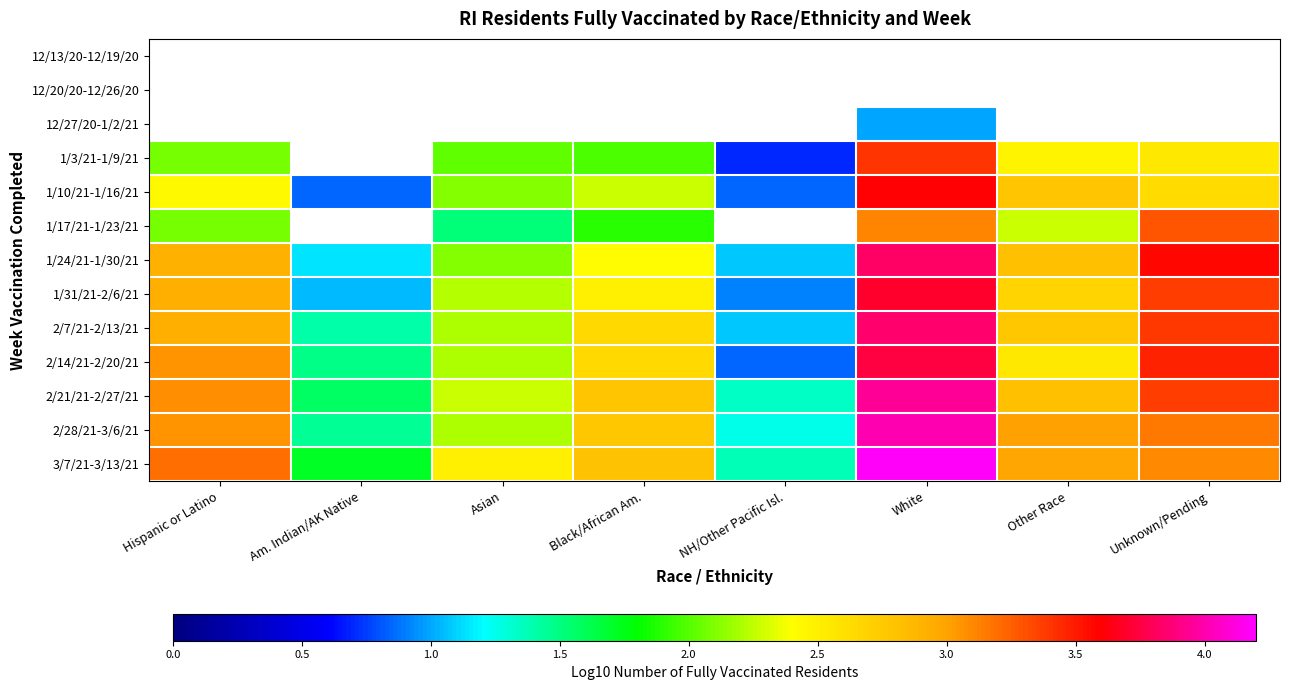

Which series has the largest total across all categories?

3/7/21-3/13/21